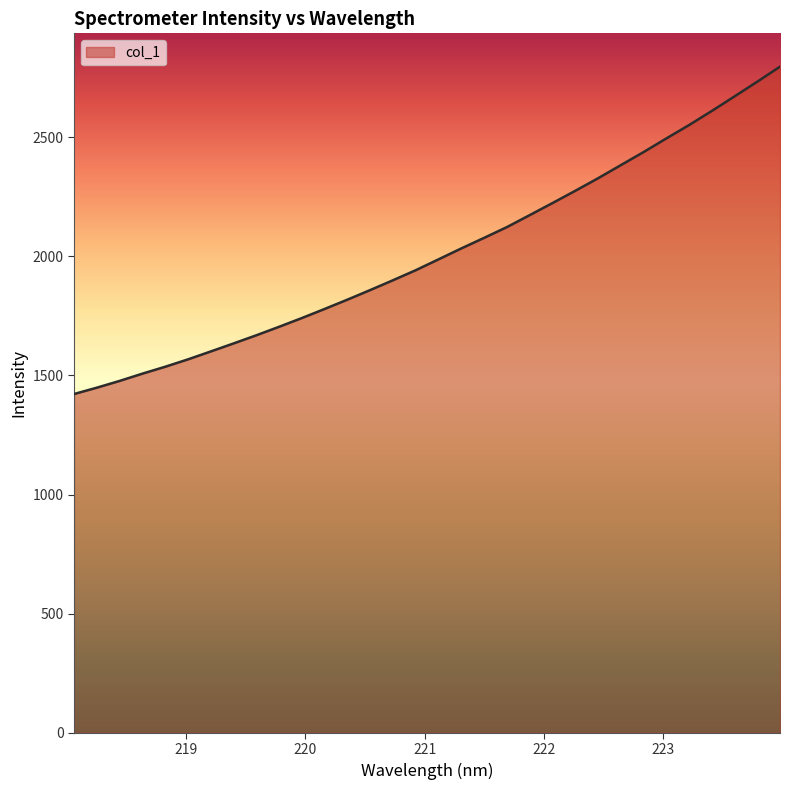

What is the minimum value shown in the chart?

1421.9